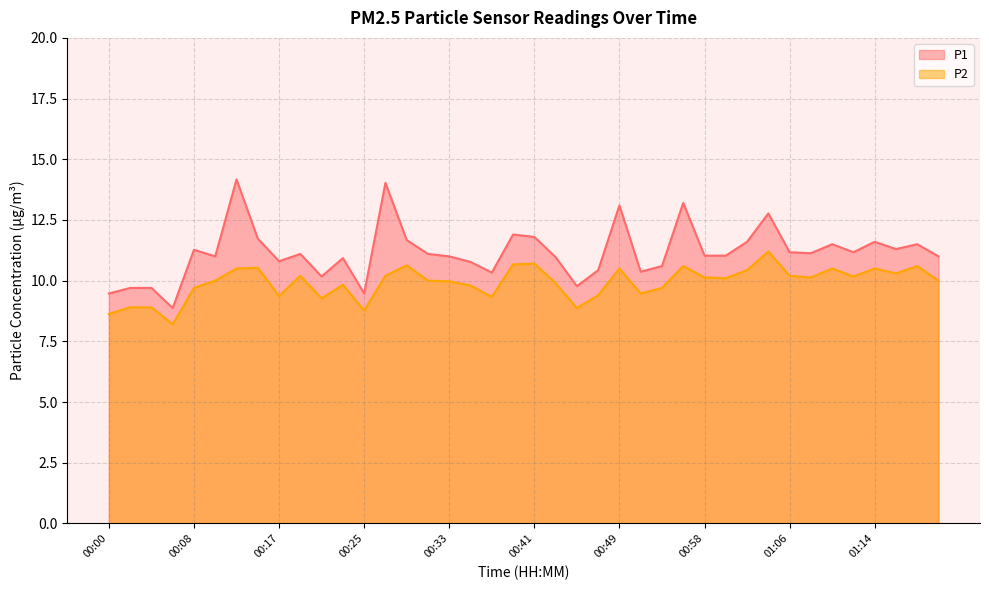

Which series has the largest total across all categories?

P1